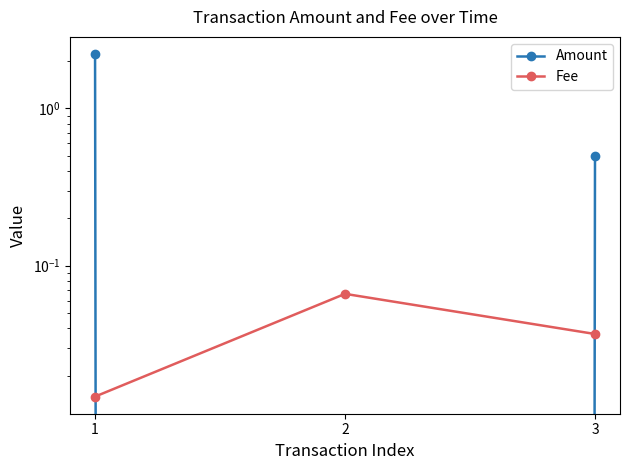

Count the number of categories in the chart.

3